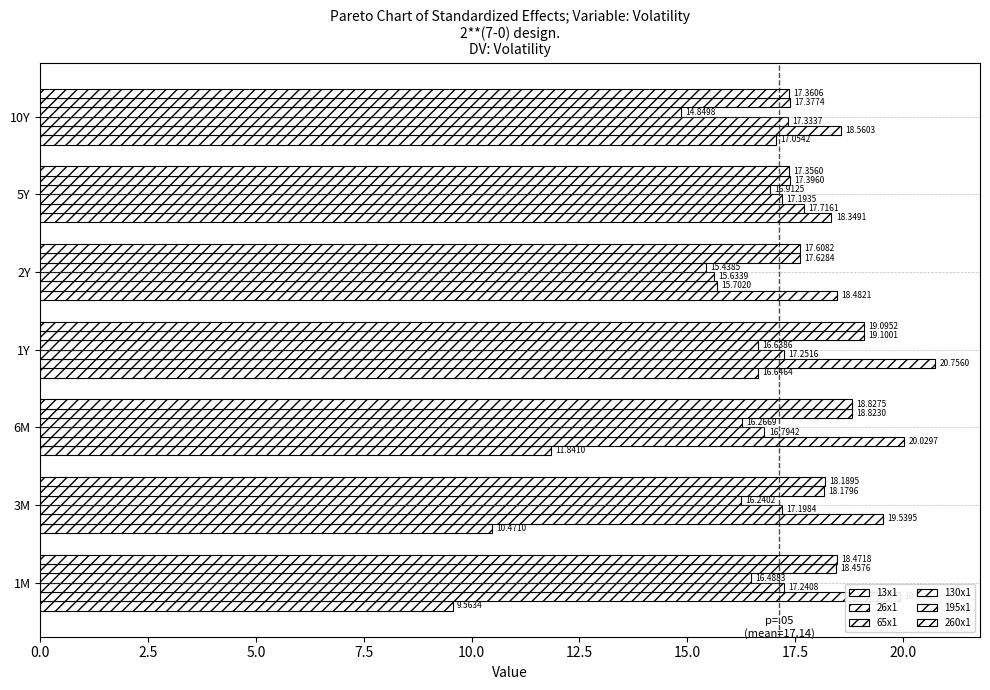

How many data points in 65x1 are less than 17?

2